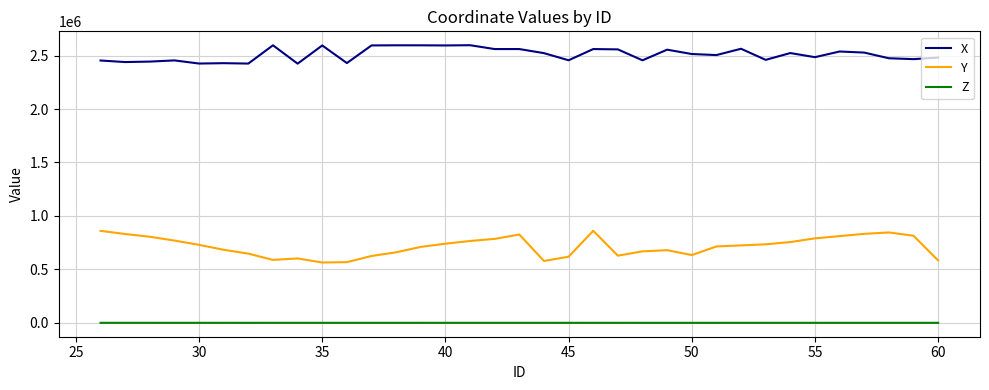

Which series has the widest spread of values?

Y